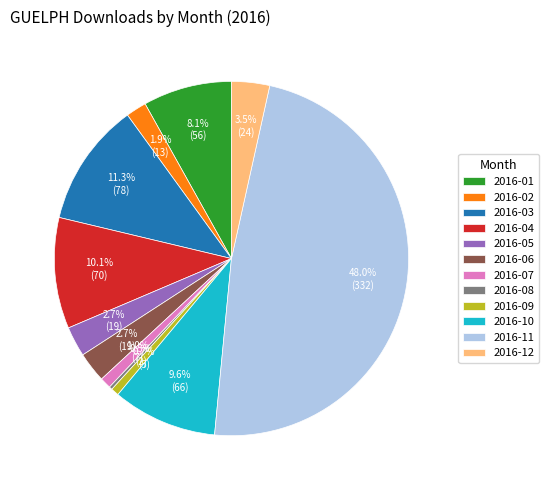

Which slice is the largest?

2016-11